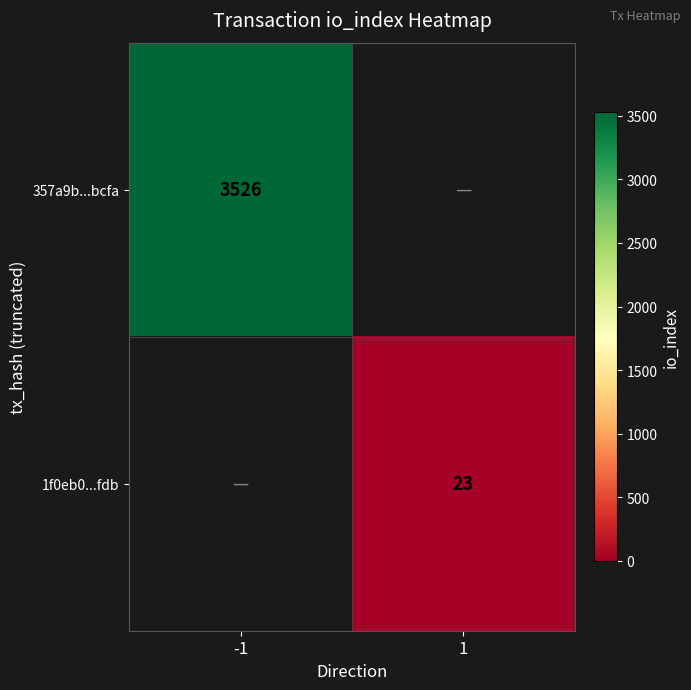

True or false: 1f0eb0...fdb has a value of 23 at 1.

True